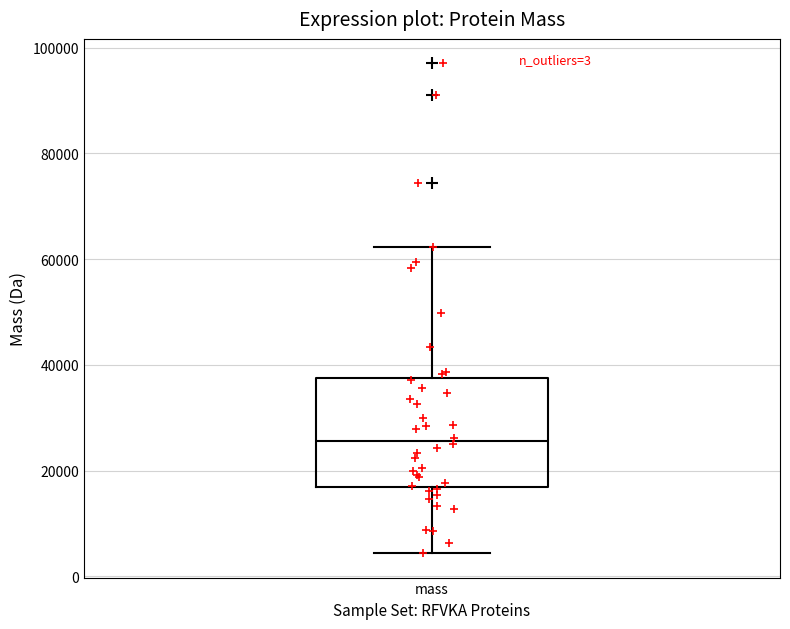

Where is the lower edge of the box for mass on the y-axis? The values are not printed on the chart, so give them approximately, as read against the axis.

16000